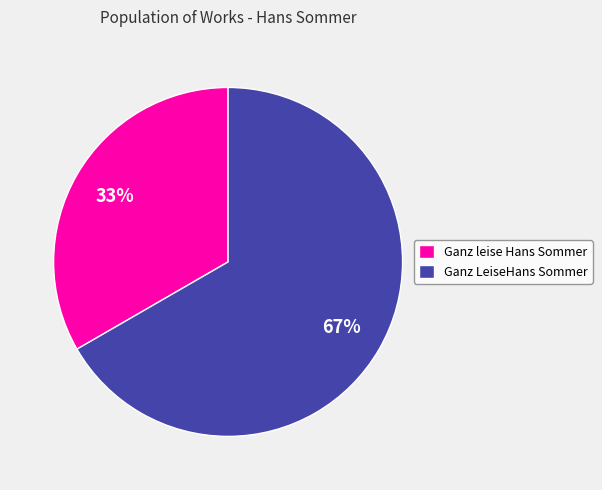

Which slice is the smallest?

Ganz leise Hans Sommer